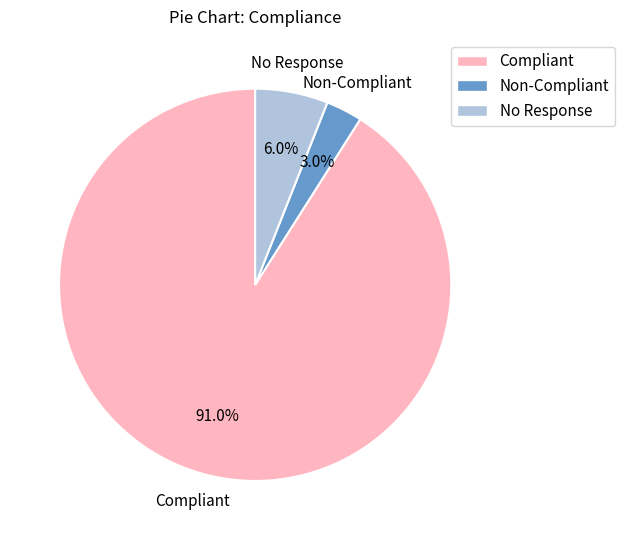

Rank the categories by value from highest to lowest.

Compliant, No Response, Non-Compliant